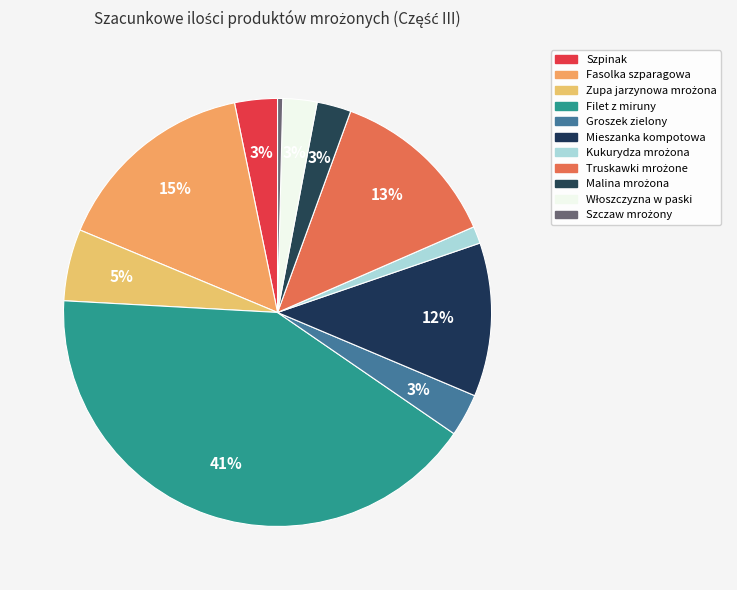

Does Kukurydza mrożona represent more than half of the total?

No